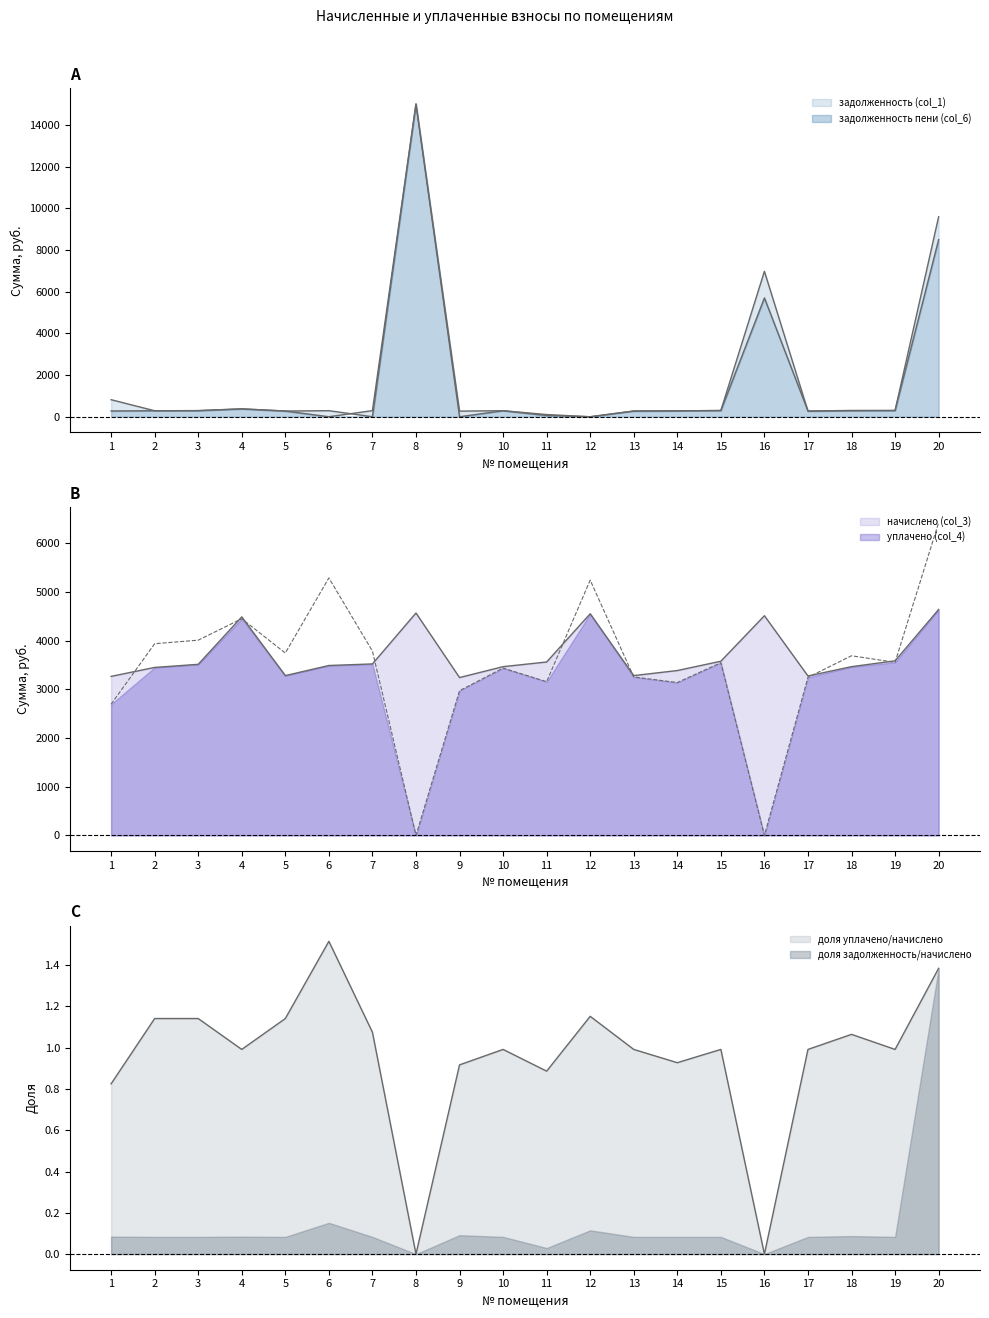

List the series in order of their peak value, highest first.

уплачено (col_4), начислено (col_3)